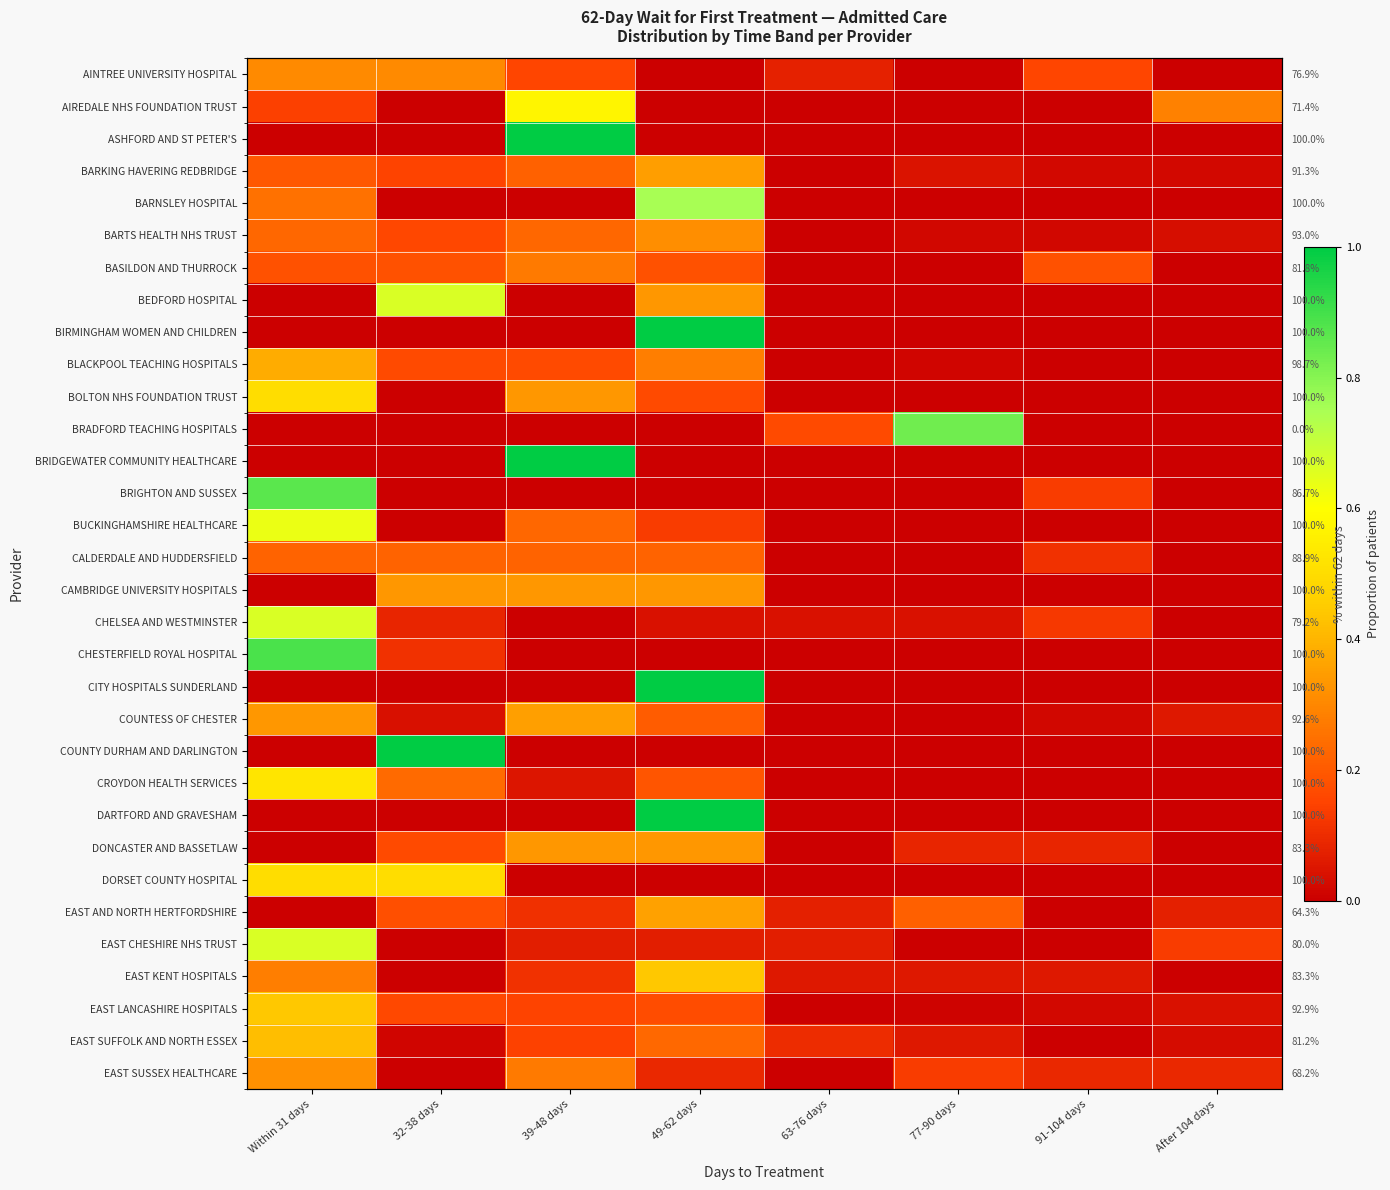

What is the spread (max minus min) of values at 32-38 days?

1.0